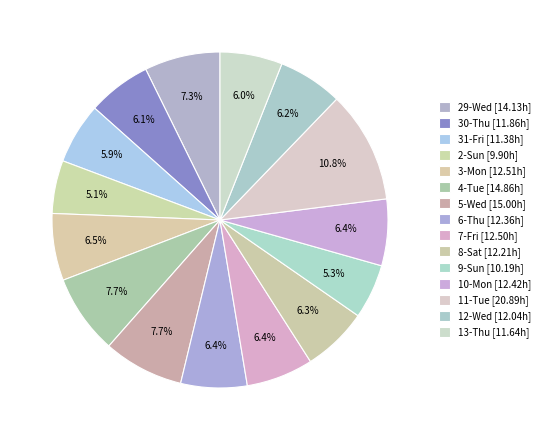

What is the change in value from 10-Mon to 11-Tue?

+8.5